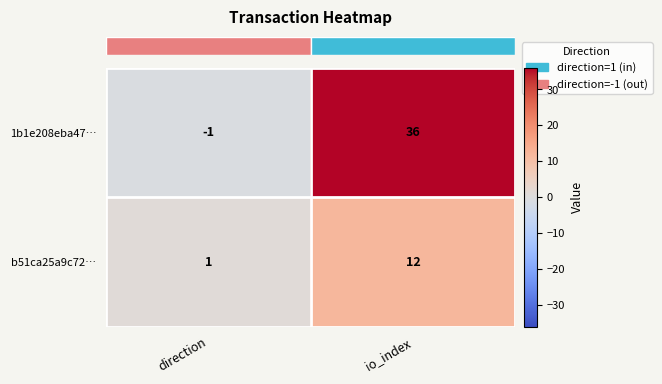

Is it true that b51ca25a9c72… equals 12 at io_index?

True